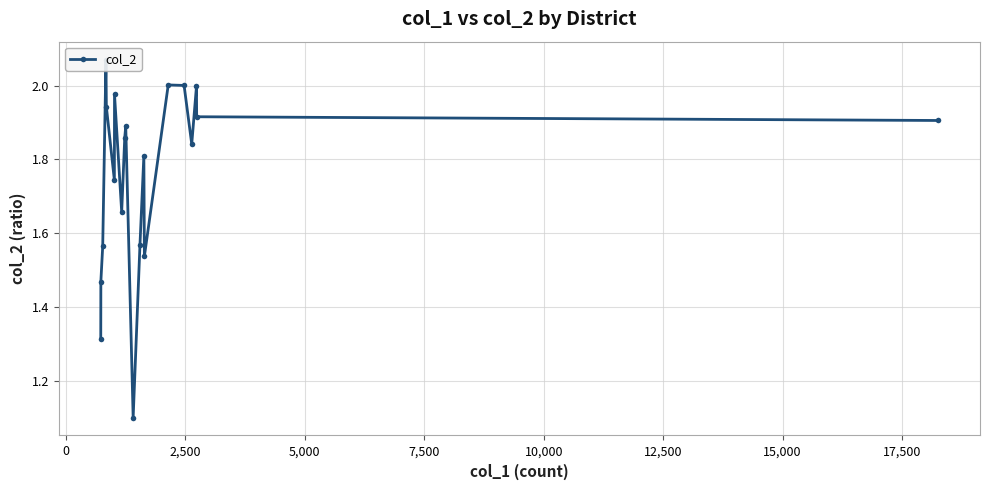

What is the smallest value displayed?

1.1